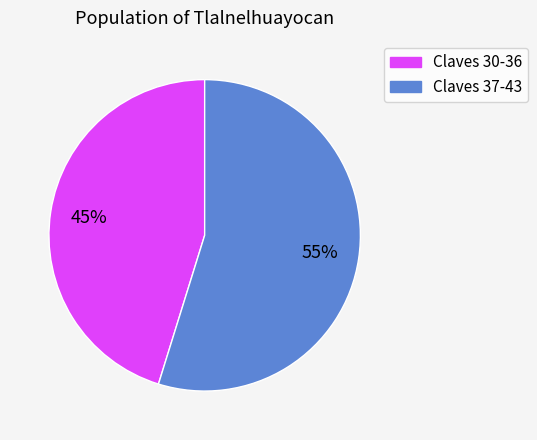

Is there a majority slice in this chart?

Yes